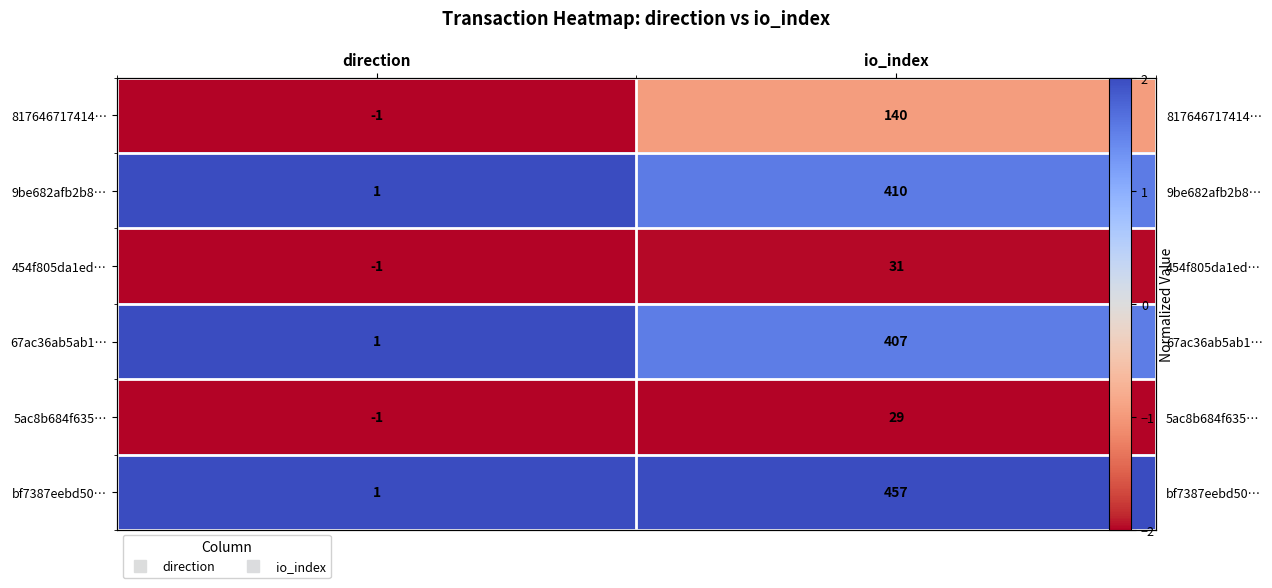

At which category is the sum across all series the highest?

io_index